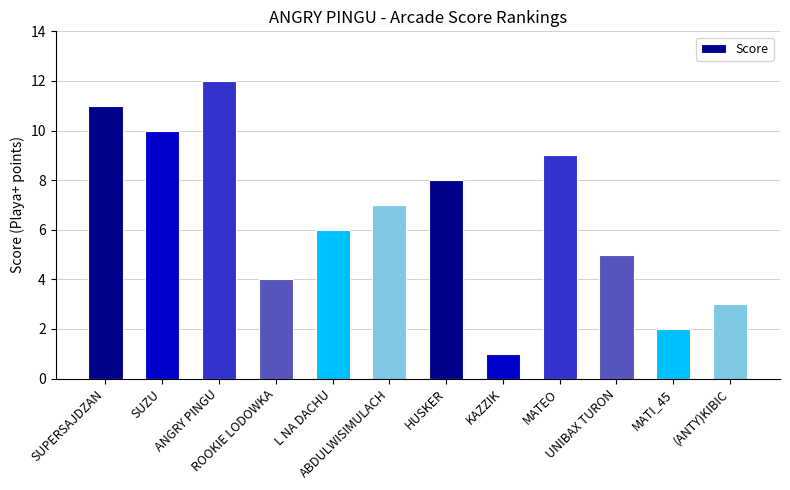

How many data points does each series have?

12